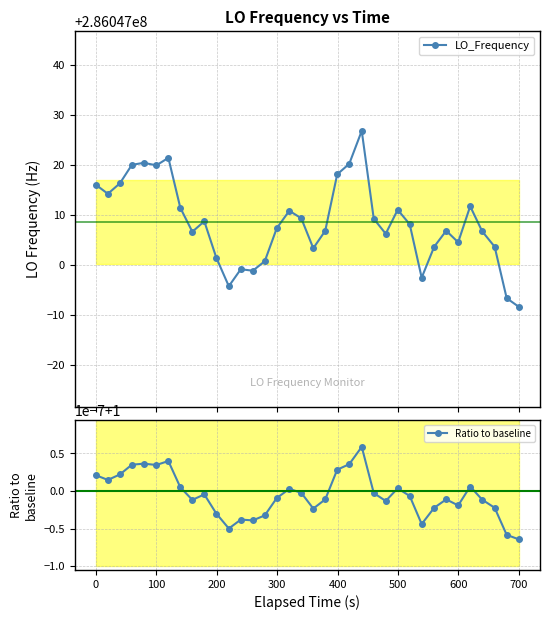

True or false: Ratio to baseline and LO_Frequency intersect in this chart.

False